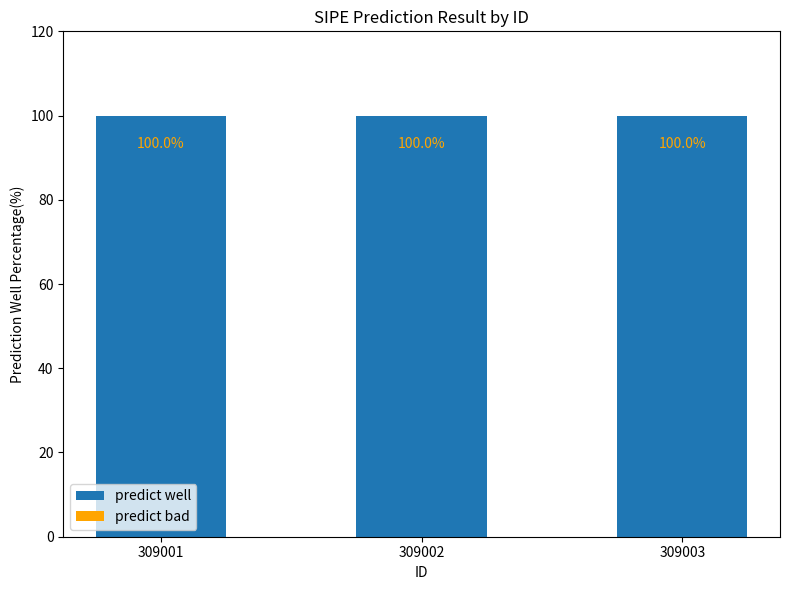

At which category does the chart reach its minimum across all series?

309001